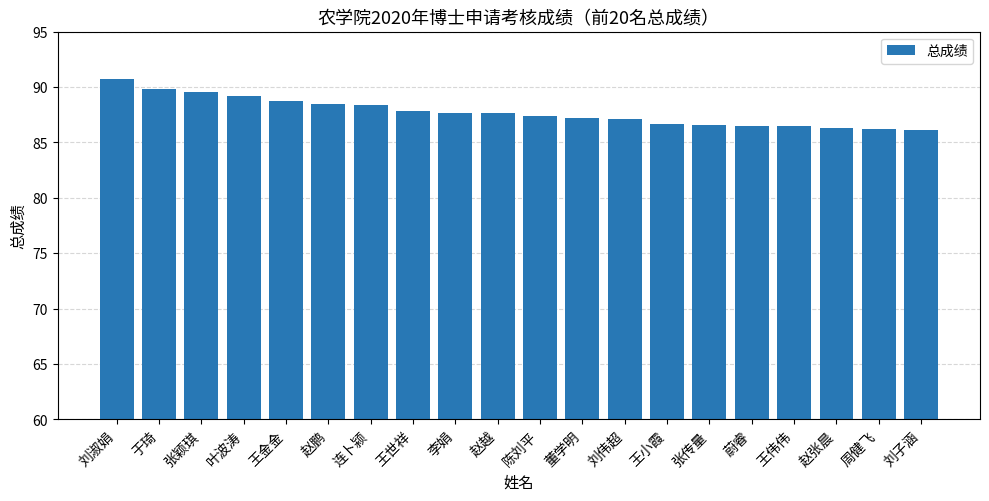

What is the difference between the values at 于琦 and 王世祥?

2.0